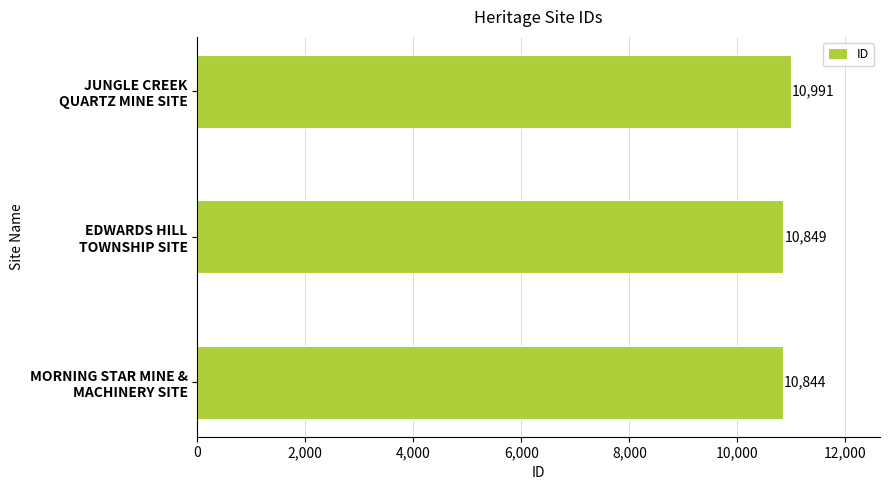

Reading bottom to top, transcribe all the data shown in this chart.

10844	10849	10991